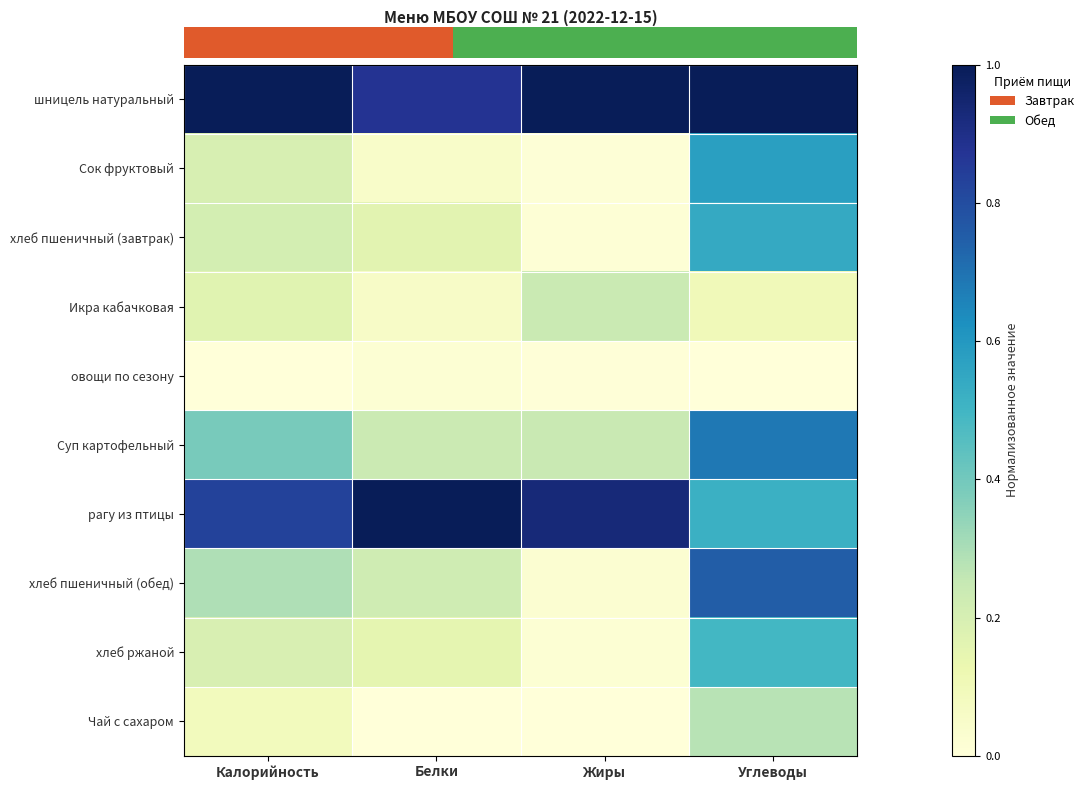

Count the number of categories in the chart.

4